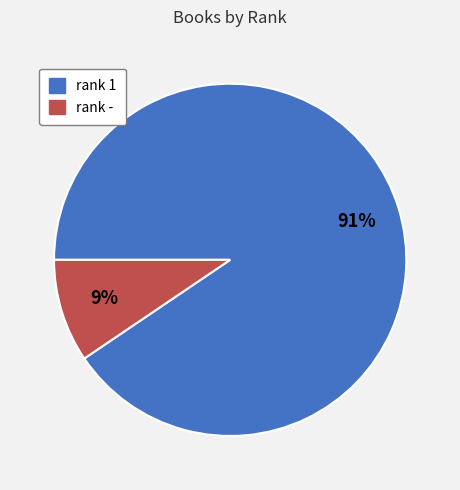

Which category has the biggest portion of the pie?

rank 1